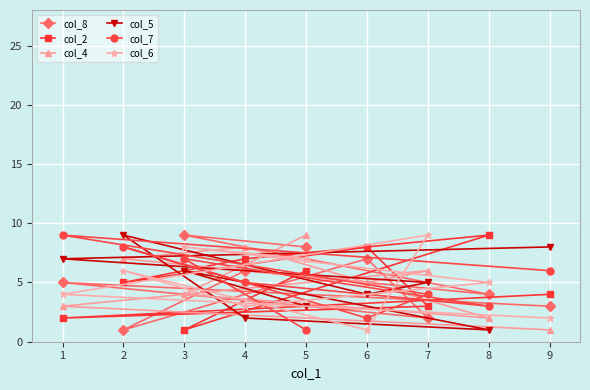

Between 4 and 8, which series saw the biggest shift?

col_4